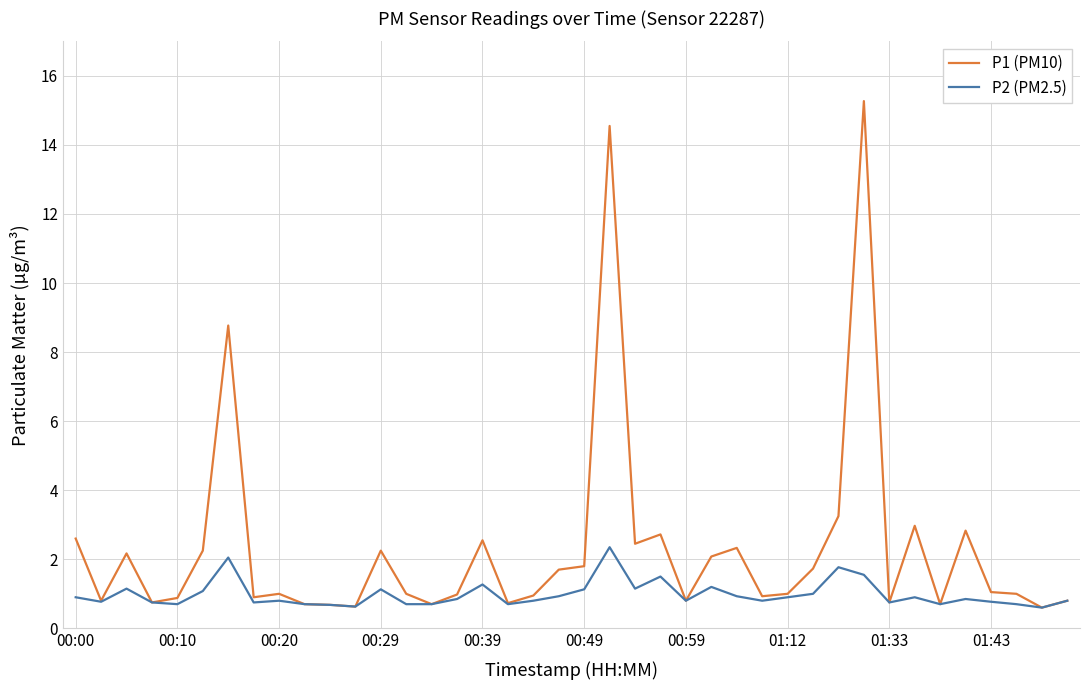

Which series has the widest spread of values?

P1 (PM10)